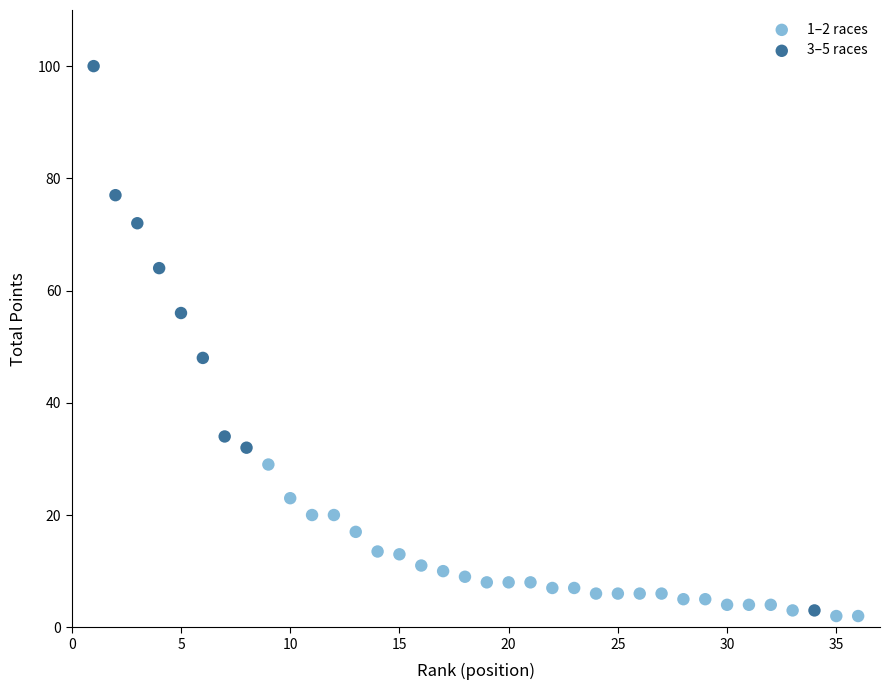

Which series contains the highest Y value?

3–5 races